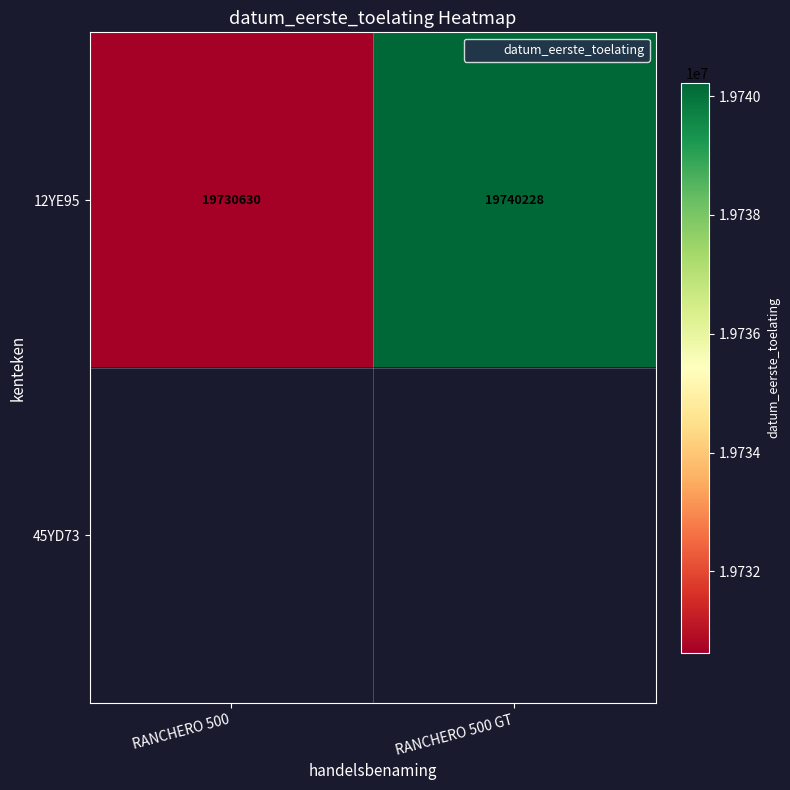

List the series in order of their peak value, highest first.

12YE95, 45YD73